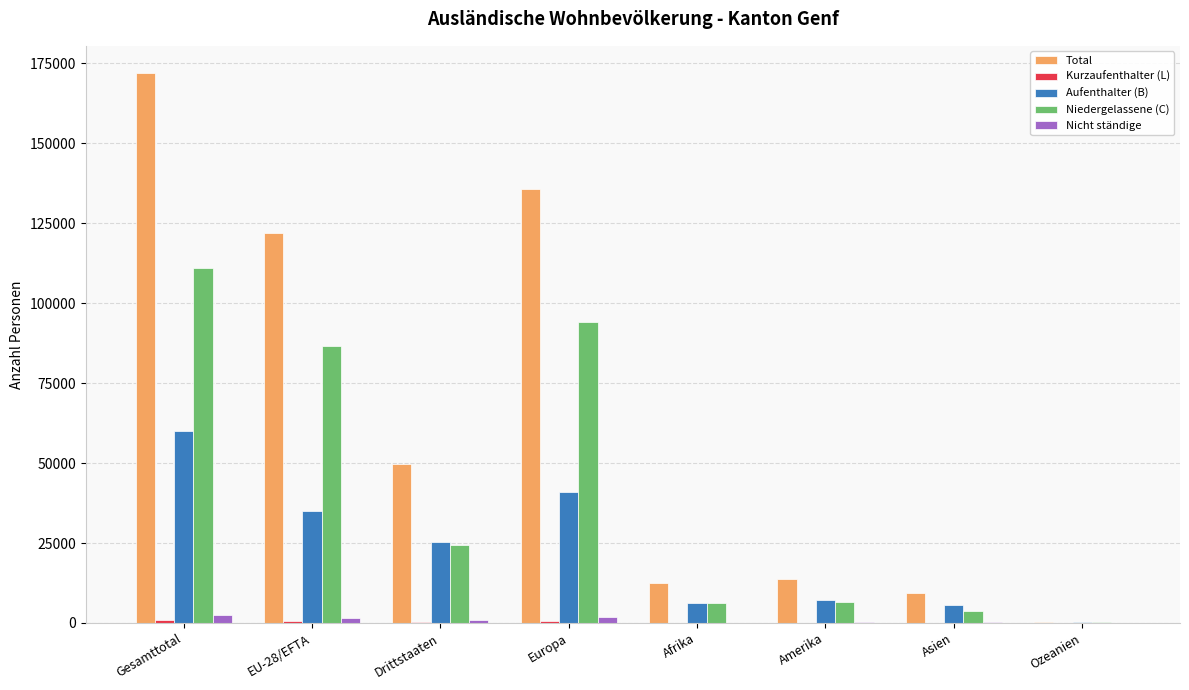

Which label corresponds to the largest value in the chart?

Gesamttotal